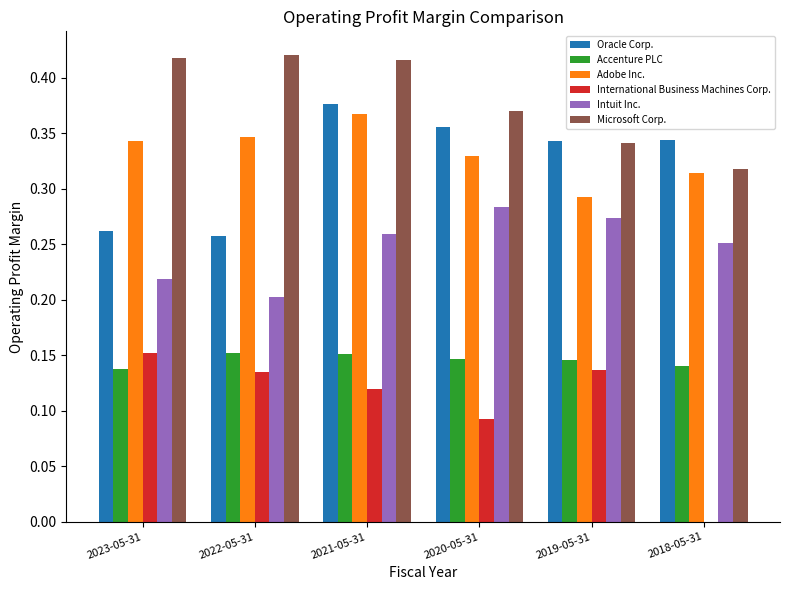

Which series has the largest total across all categories?

Microsoft Corp.